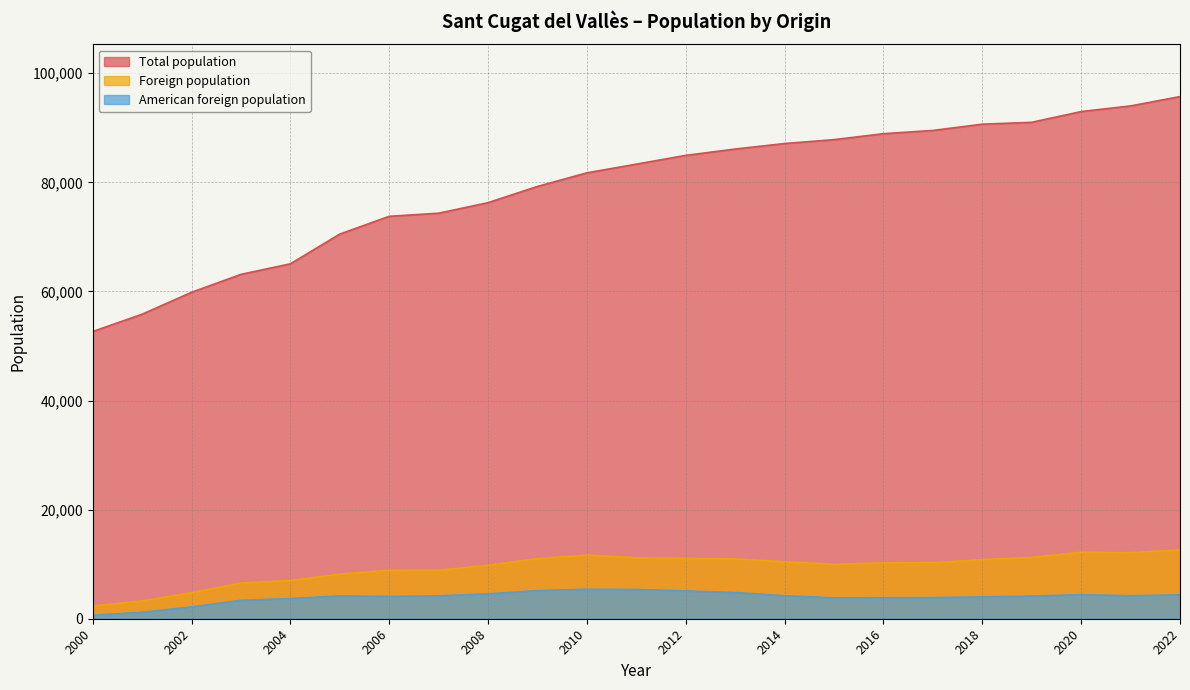

The Foreign population series shows 1253 at 2000. True or false?

False